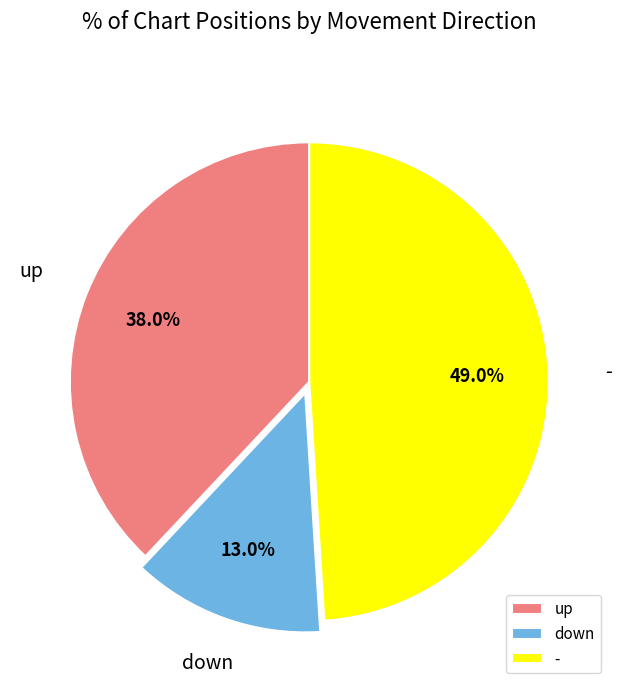

To the nearest percent, what is the difference between the largest and smallest slice percentages?

36%